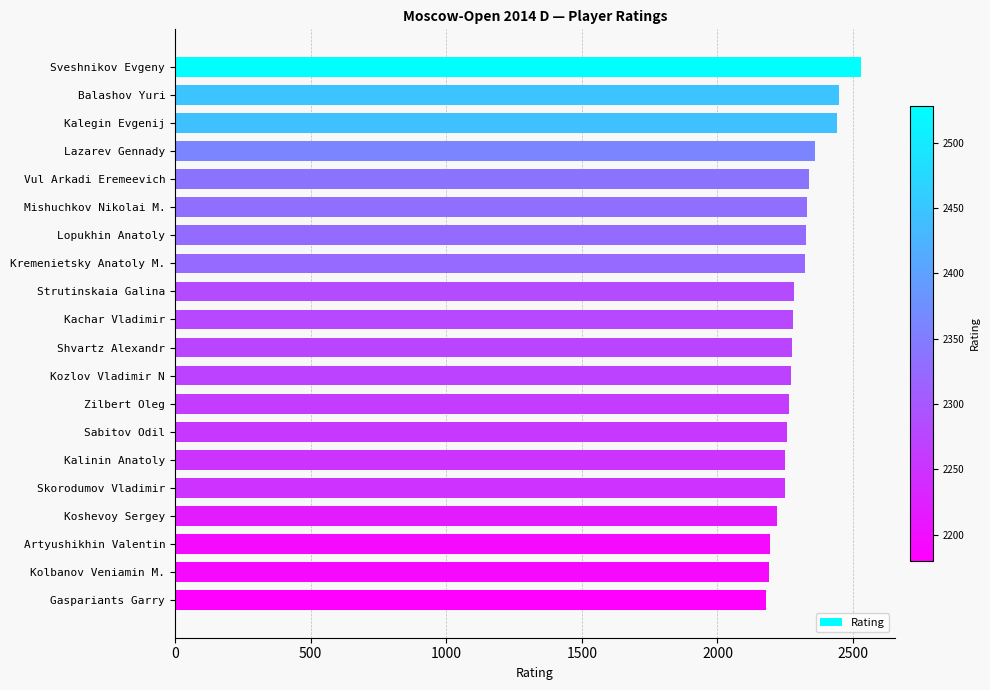

What is the difference between the second highest and second lowest values?

256